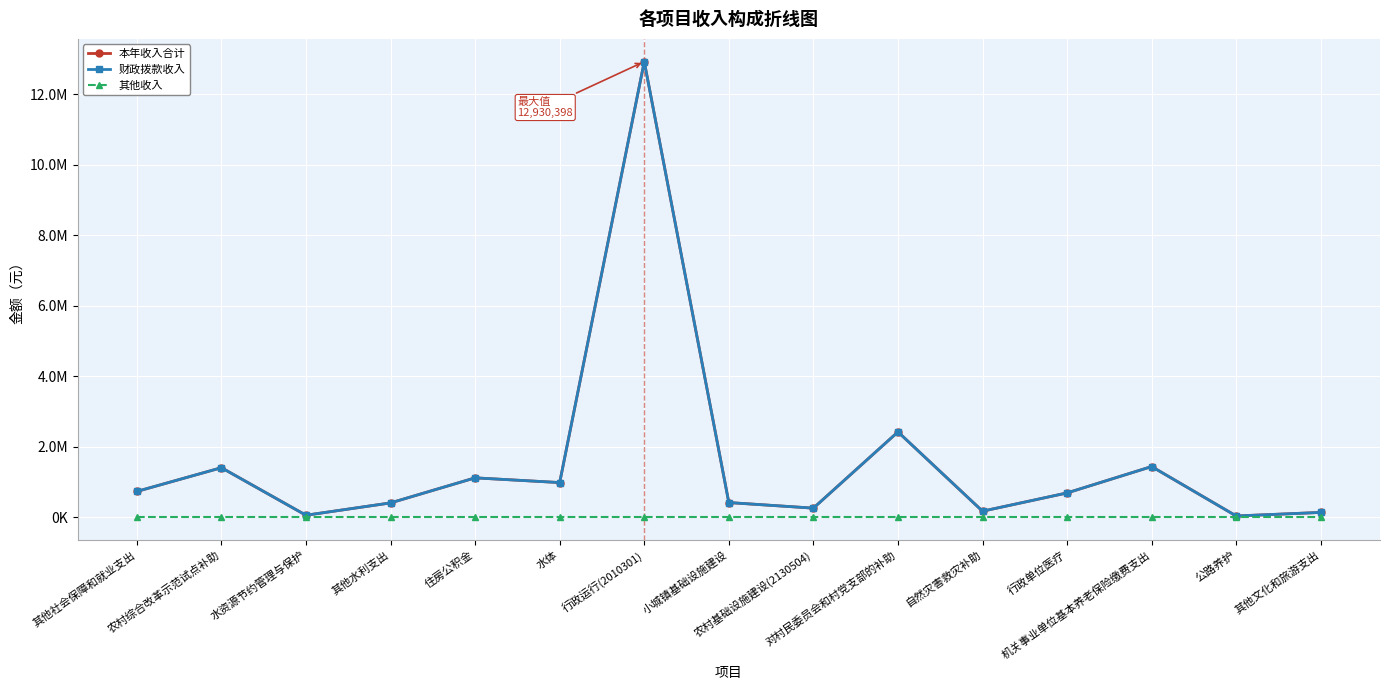

Does the chart have visible grid lines?

Yes